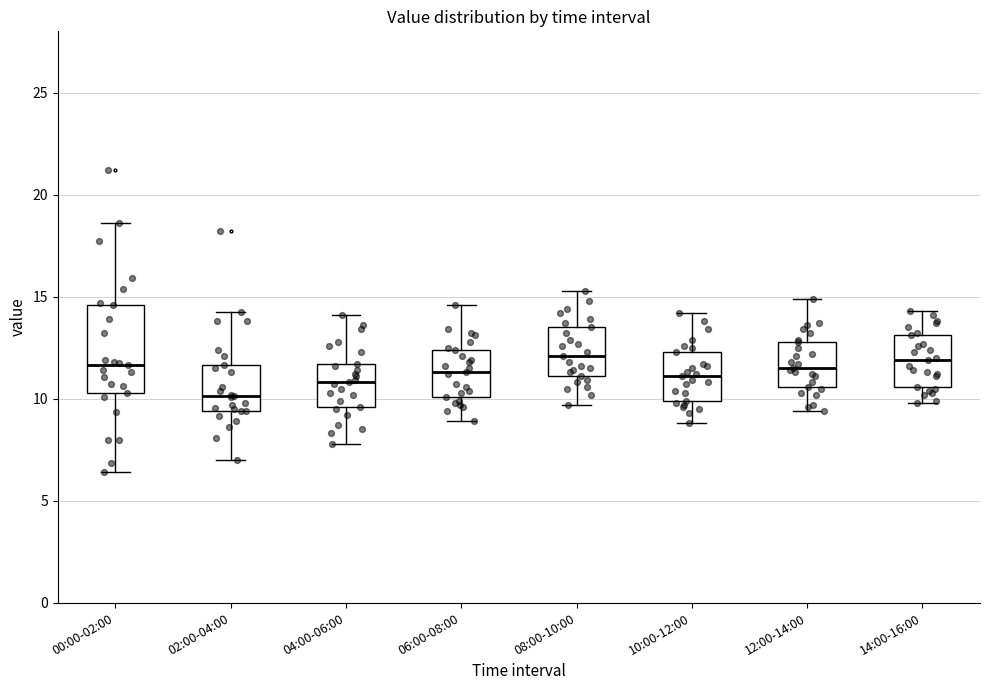

Which box is the tallest, from its lower edge to its upper edge?

00:00-02:00